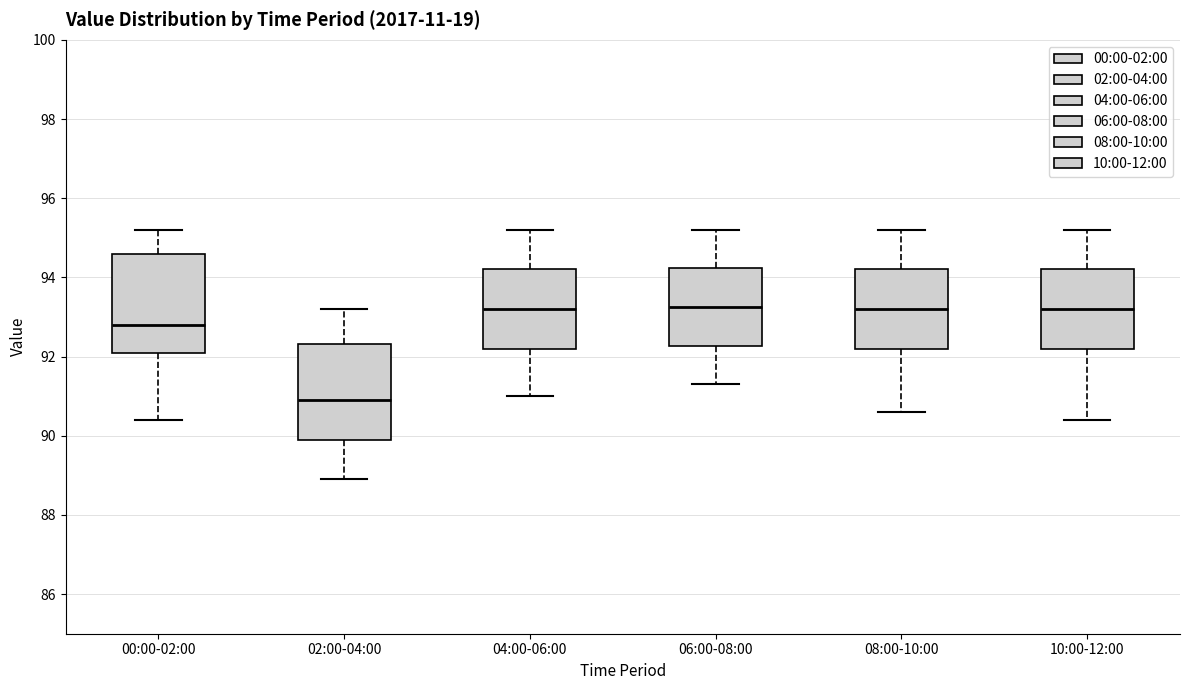

Reading left to right, transcribe this box plot: for each box, give where its median line is, the range the box spans, and where its two whiskers end, as read against the y-axis. The values are not printed on the chart, so give them approximately, as read against the axis.

00:00-02:00: median 92.8, box 92.2 to 94.6, whiskers 90.4 to 95.2
02:00-04:00: median 91.0, box 90.0 to 92.4, whiskers 89.0 to 93.2
04:00-06:00: median 93.2, box 92.2 to 94.2, whiskers 91.0 to 95.2
06:00-08:00: median 93.2, box 92.2 to 94.2, whiskers 91.4 to 95.2
08:00-10:00: median 93.2, box 92.2 to 94.2, whiskers 90.6 to 95.2
10:00-12:00: median 93.2, box 92.2 to 94.2, whiskers 90.4 to 95.2